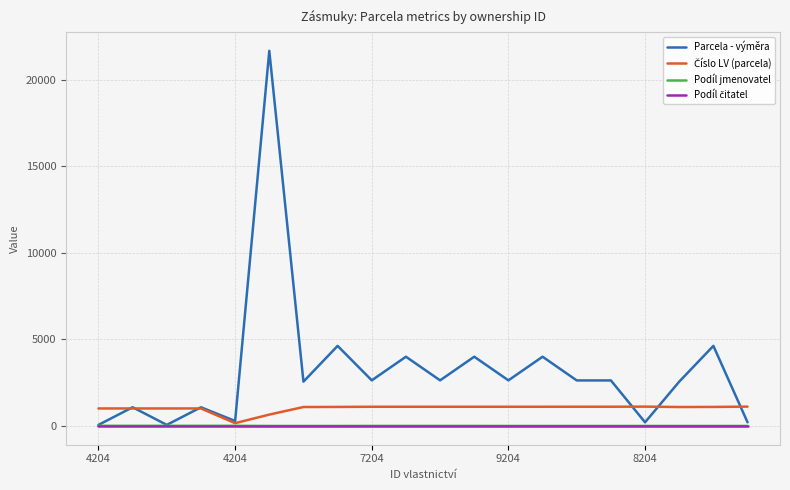

What is the greatest value displayed?

21663